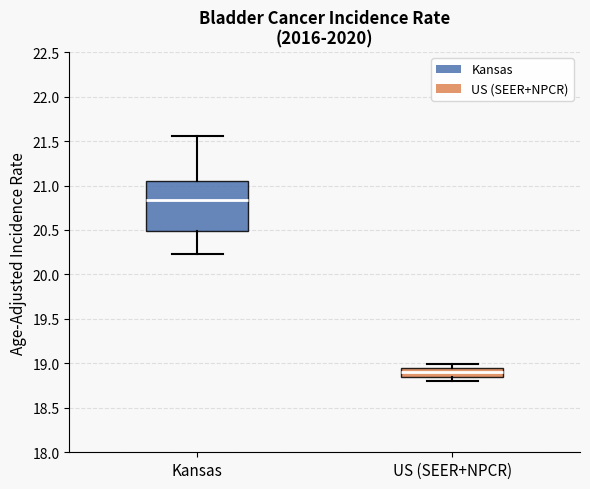

Where does the upper whisker of the box for Kansas end on the y-axis? The values are not printed on the chart, so give them approximately, as read against the axis.

21.55